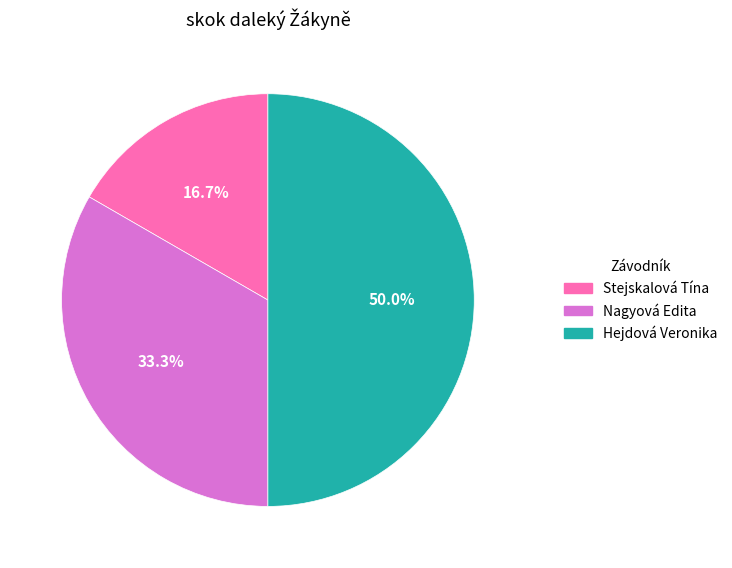

To the nearest percent, what is the difference between the Hejdová Veronika and Stejskalová Tína slice percentages?

33%